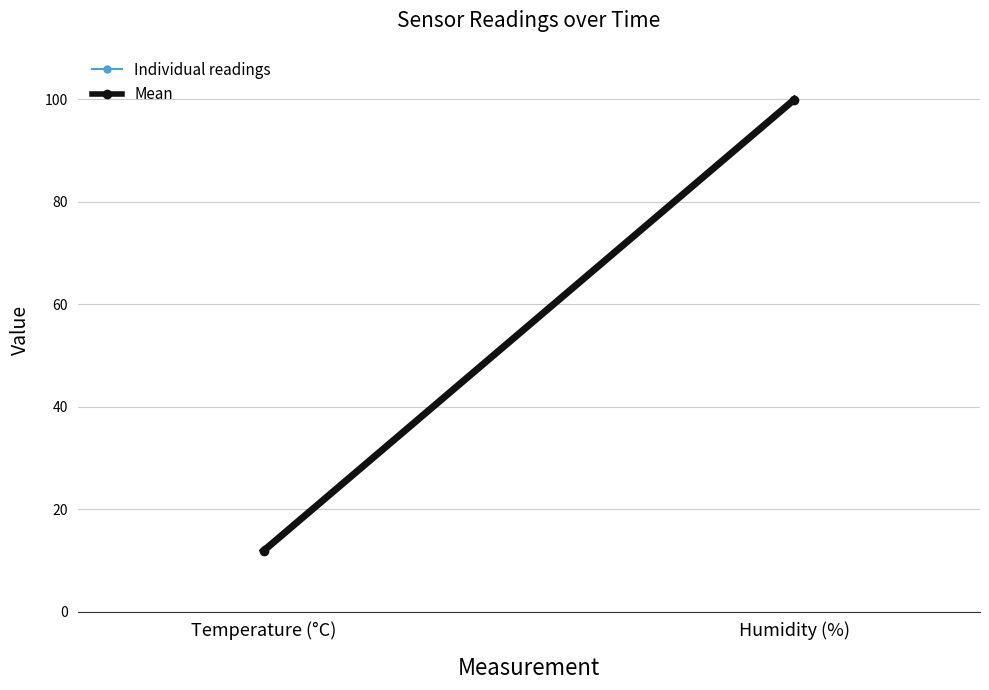

Reading right to left, list all the values displayed in this chart.

hour_00: 99.9	12.5
Mean: 99.9	11.9